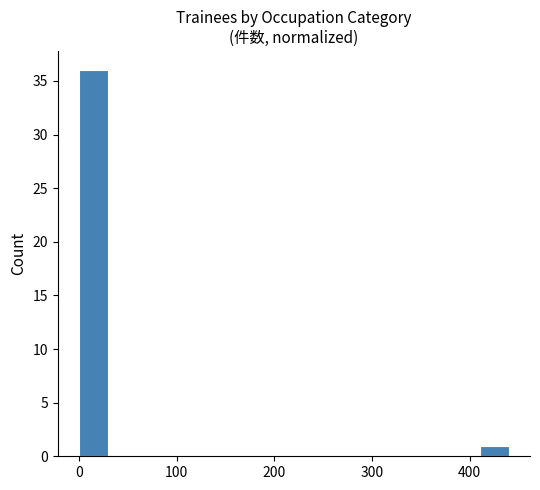

Around what value on the x-axis is the tallest bar? Give the approximate position of its centre, as read against the axis.

10